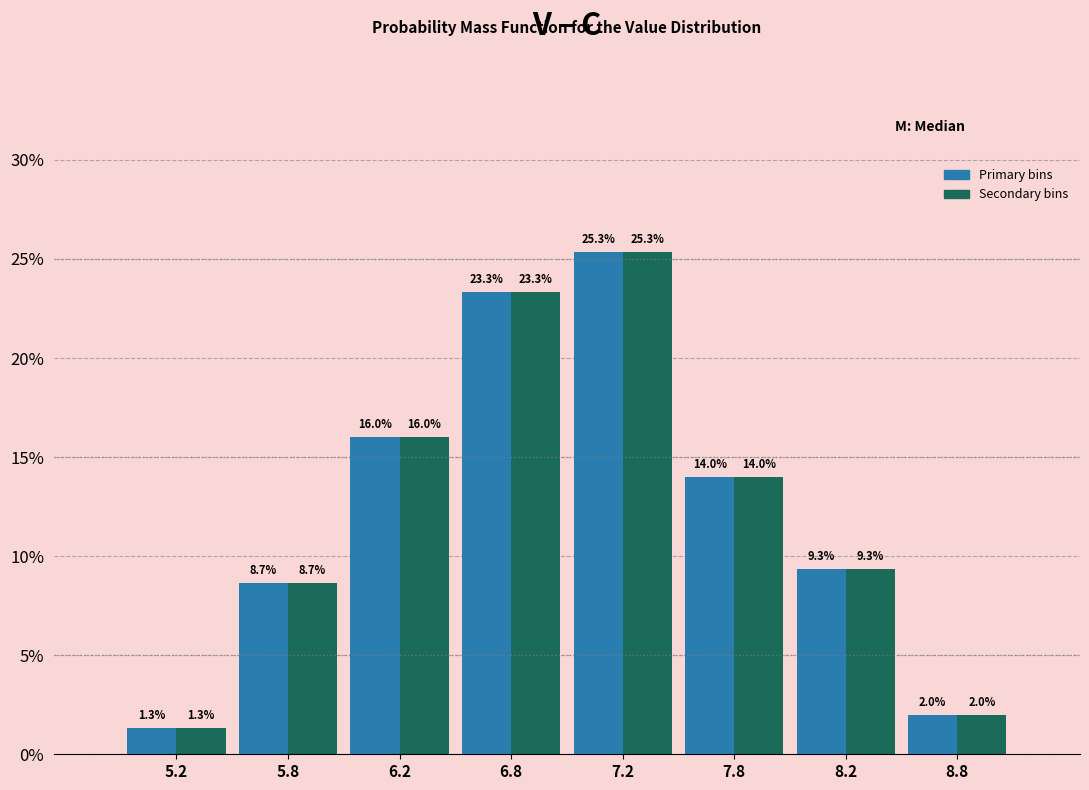

What is the total value across all series at 8.8?

4.0